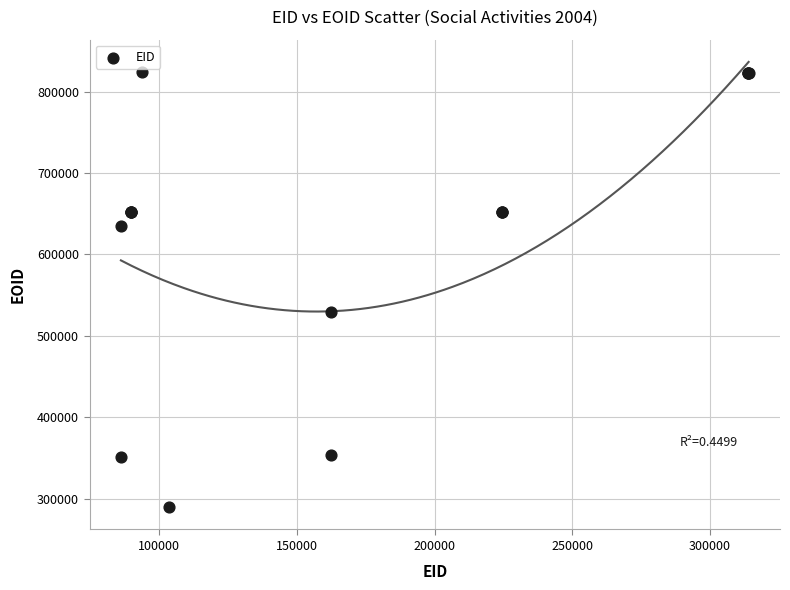

What Y value in the scatter plot is closest to 556842?

528954